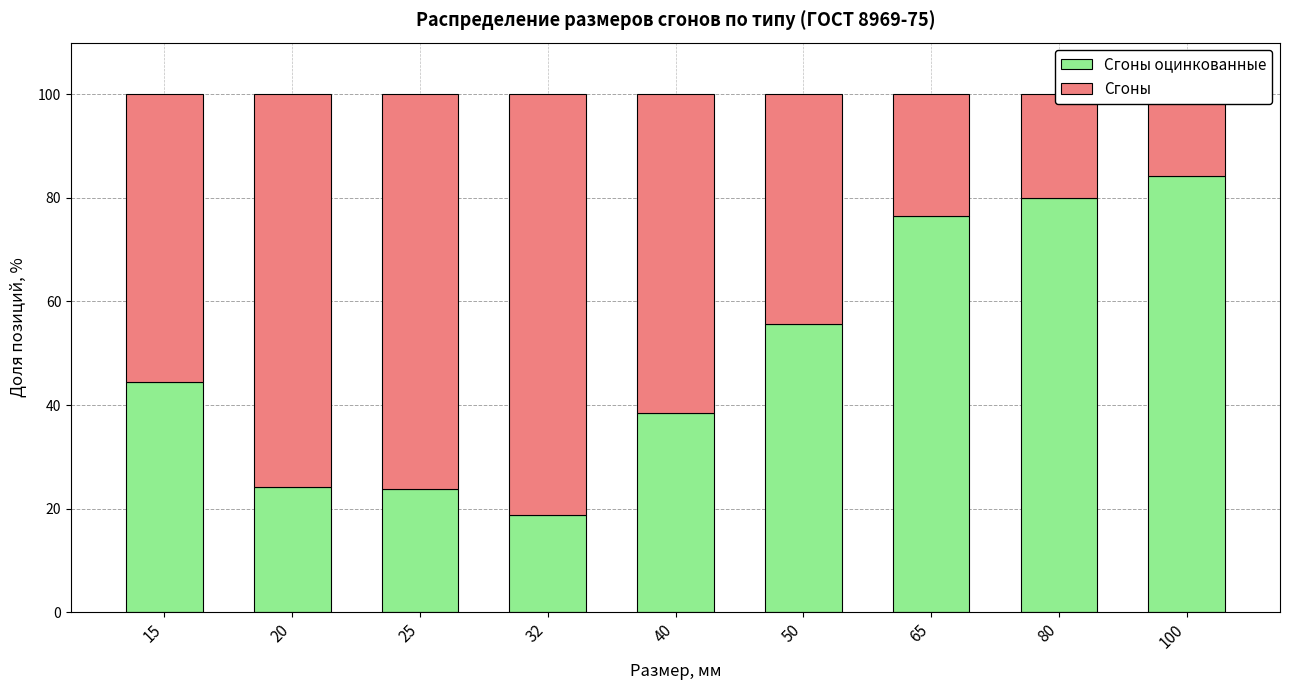

What is the sum of the Сгоны оцинкованные values at 25 and 65?

100.3